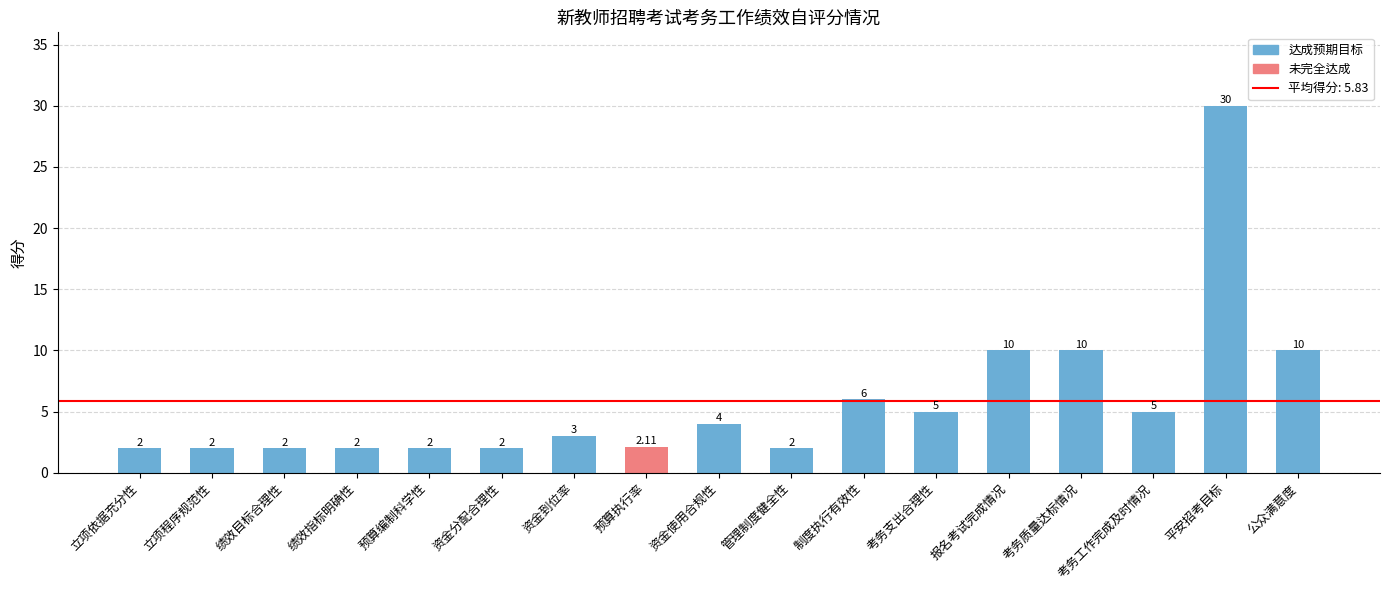

Is it true that the value at 绩效指标明确性 is 2.0?

True